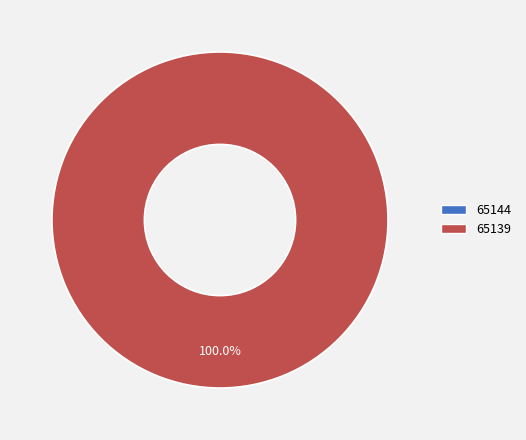

Combined, what portion of the pie is 65139 and 65144?

100.0%